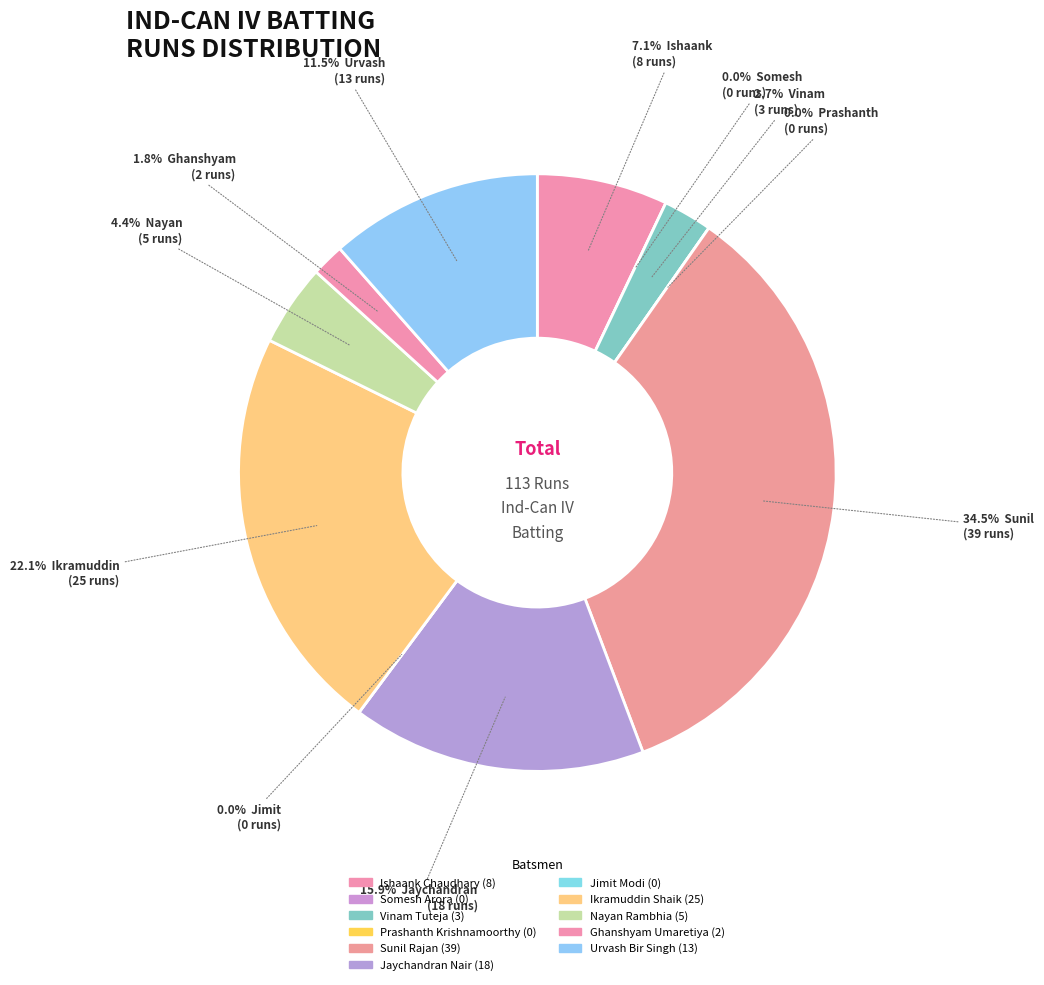

What is the largest slice in the pie chart?

Sunil Rajan